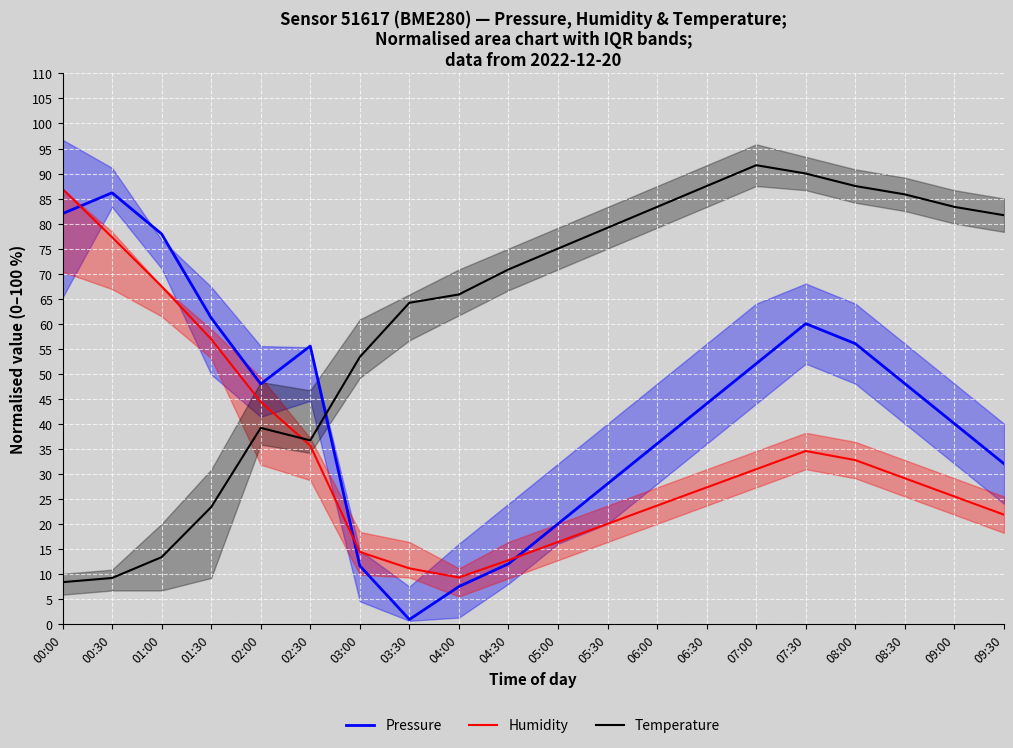

Which series ends up on top after the final intersection of Temperature and Humidity?

Temperature